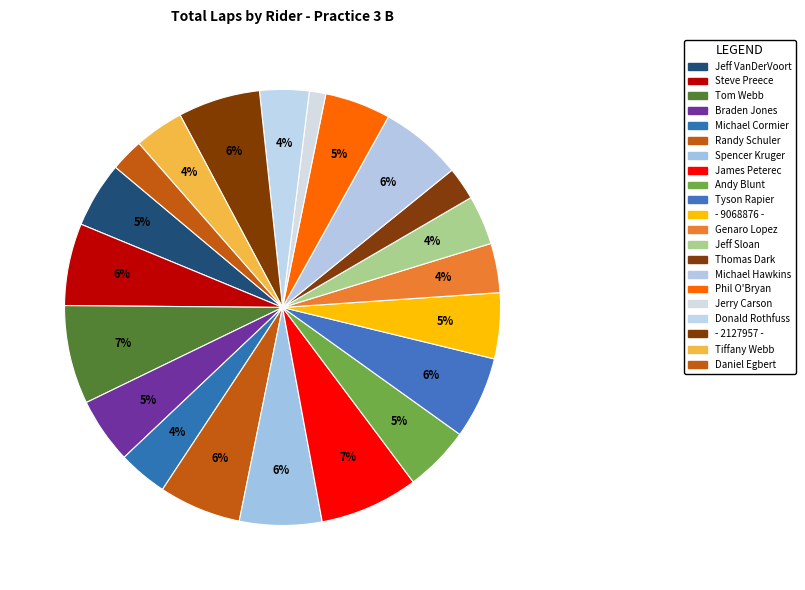

How many slices are in this pie chart?

21